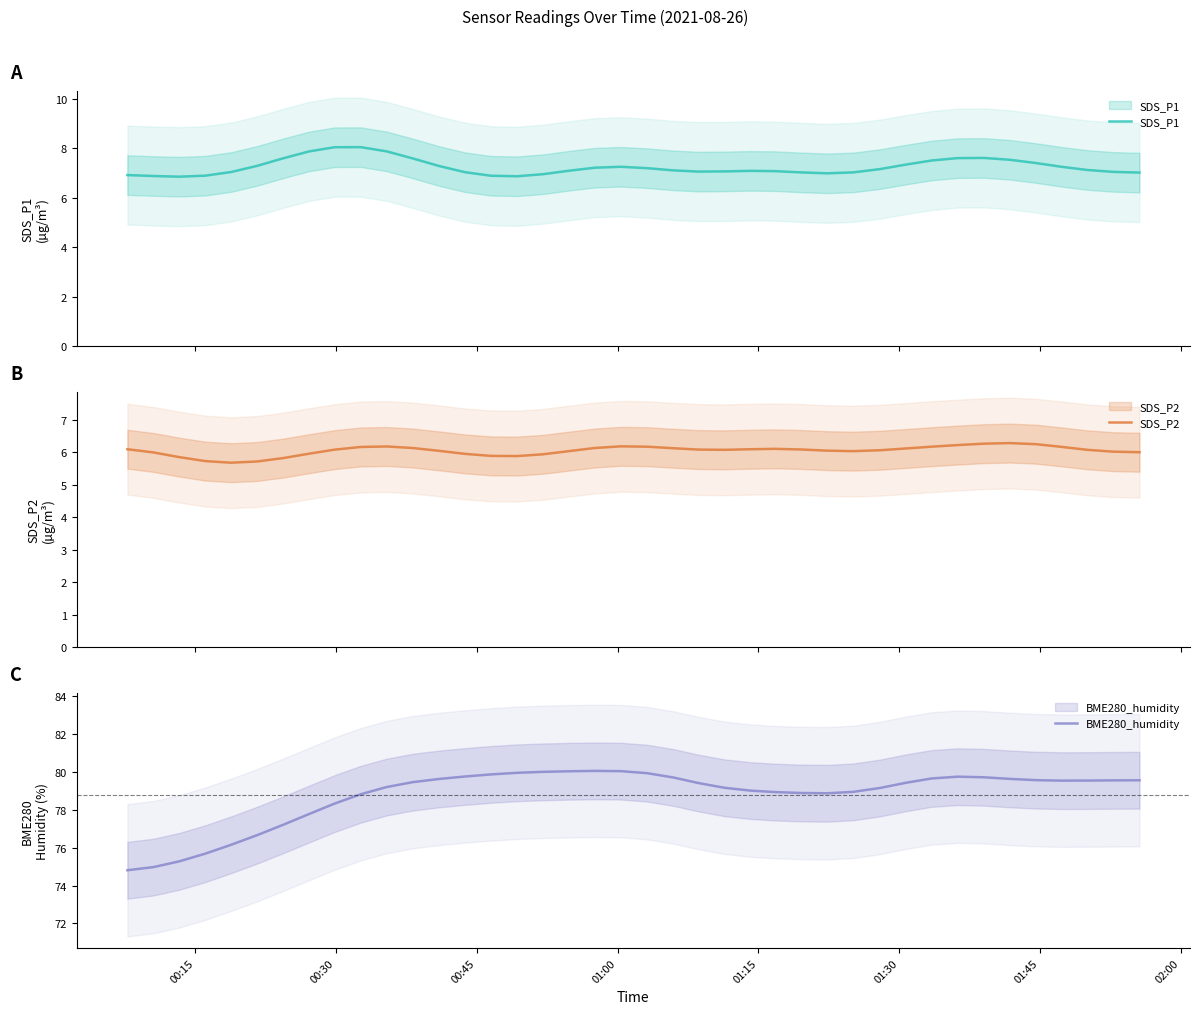

How many interior local peaks does the BME280_humidity series have?

2